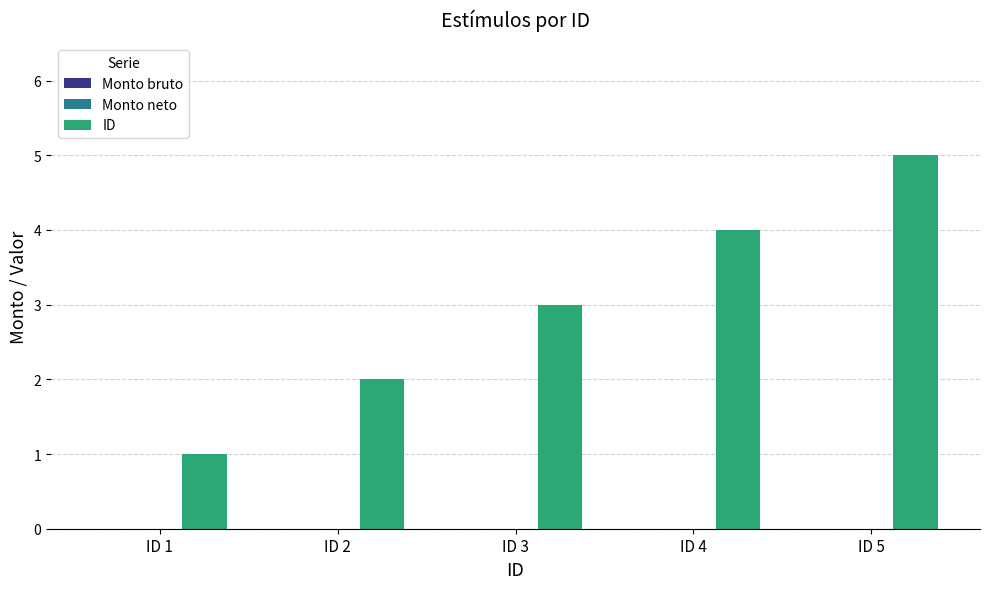

Count the number of categories in the chart.

5